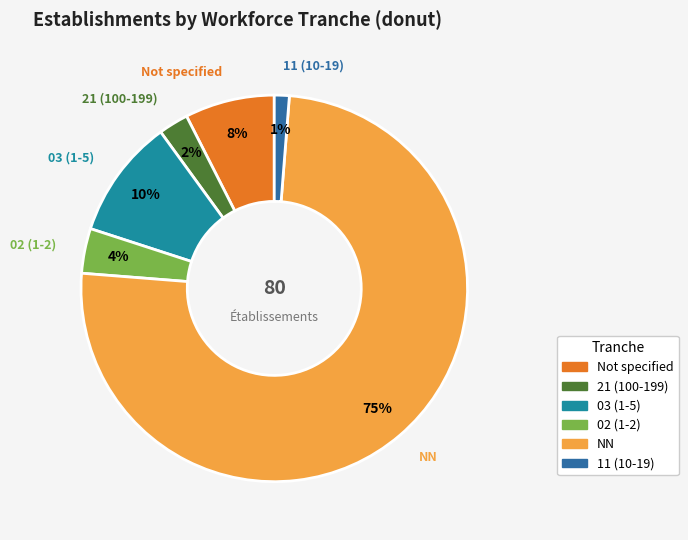

Combined, do 21 (100-199) and NN account for over 50%?

Yes